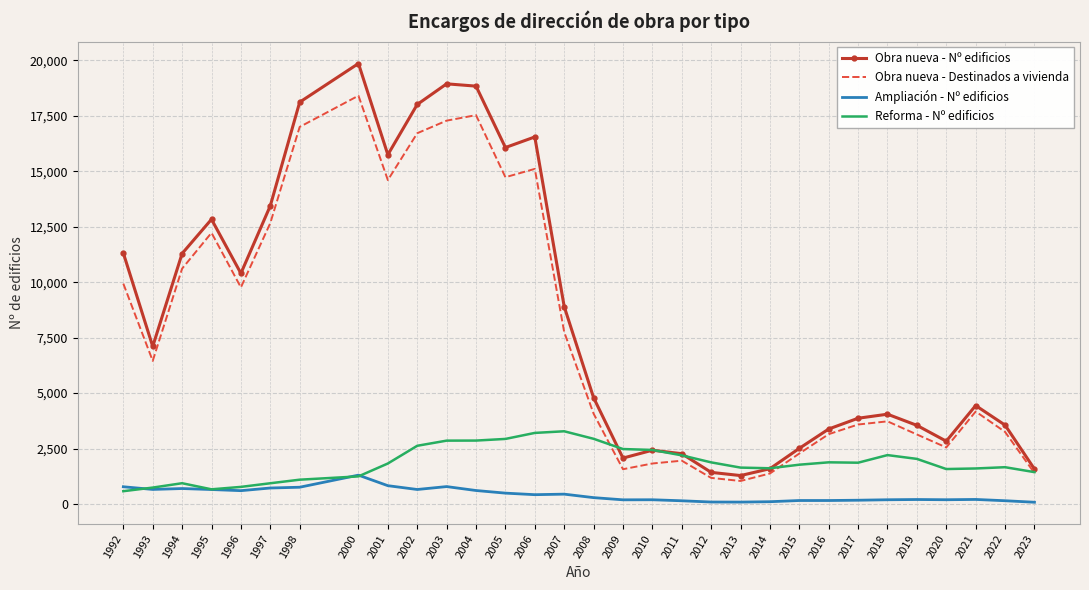

True or false: Reforma - Nº edificios has more than 0 interior local peaks.

True